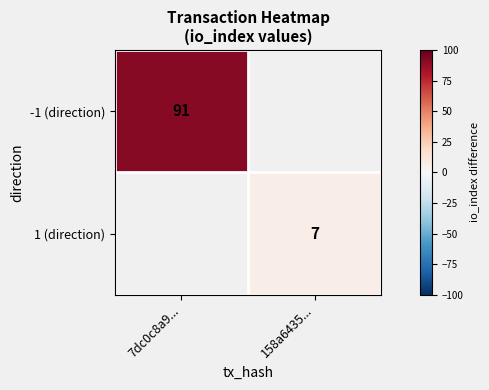

The value of 1 (direction) at 158a6435... is 12. True or false?

False